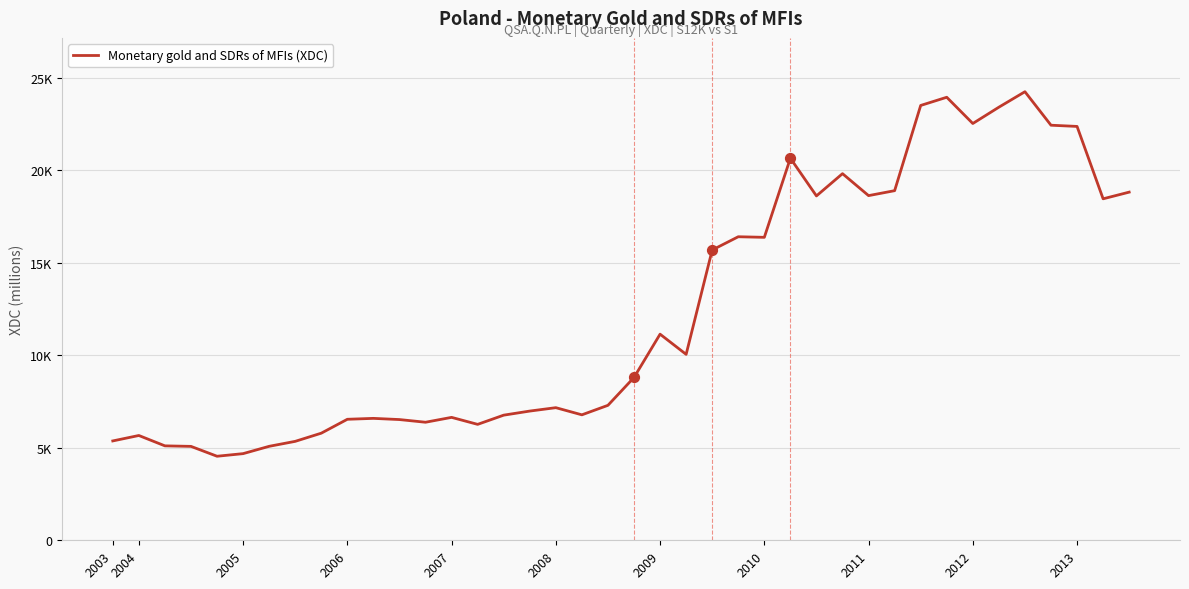

Is this an area chart (filled region under the line)?

No